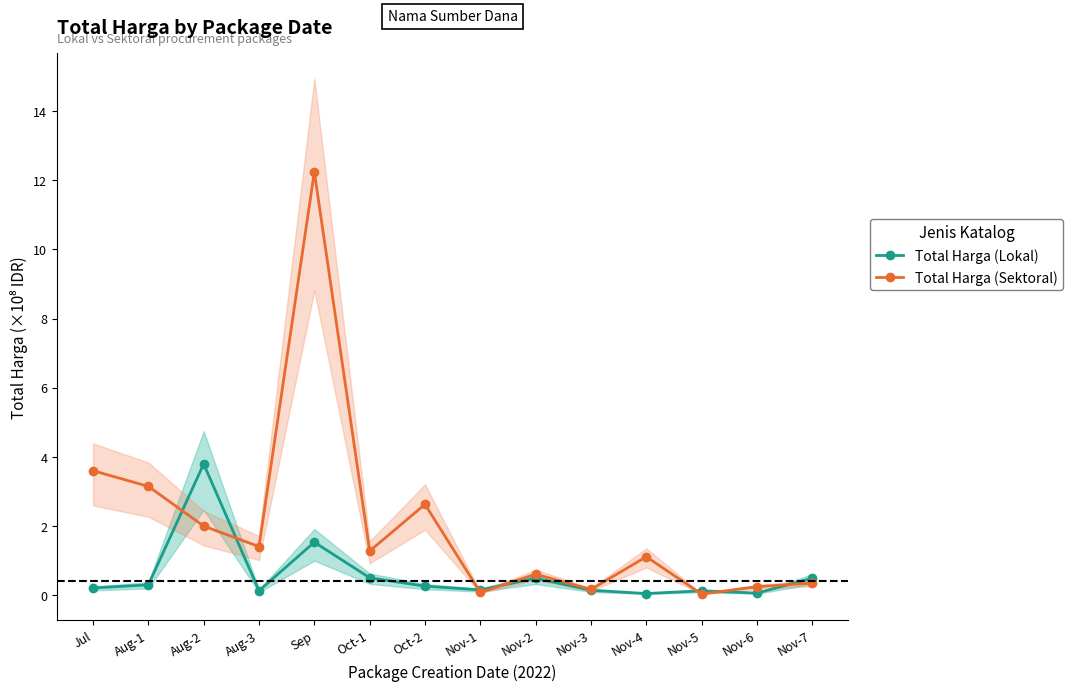

Rank the series by their maximum value, from lowest to highest.

Total Harga (Lokal), Total Harga (Sektoral)